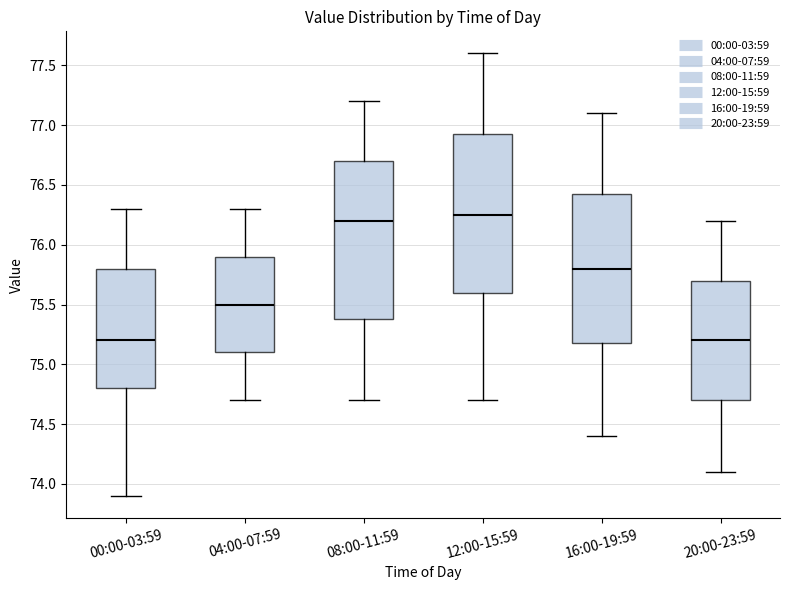

Reading left to right, transcribe this box plot: for each box, give where its median line is, the range the box spans, and where its two whiskers end, as read against the y-axis. The values are not printed on the chart, so give them approximately, as read against the axis.

00:00-03:59: median 75.20, box 74.80 to 75.80, whiskers 73.90 to 76.30
04:00-07:59: median 75.50, box 75.10 to 75.90, whiskers 74.70 to 76.30
08:00-11:59: median 76.20, box 75.40 to 76.70, whiskers 74.70 to 77.20
12:00-15:59: median 76.25, box 75.60 to 76.95, whiskers 74.70 to 77.60
16:00-19:59: median 75.80, box 75.20 to 76.45, whiskers 74.40 to 77.10
20:00-23:59: median 75.20, box 74.70 to 75.70, whiskers 74.10 to 76.20